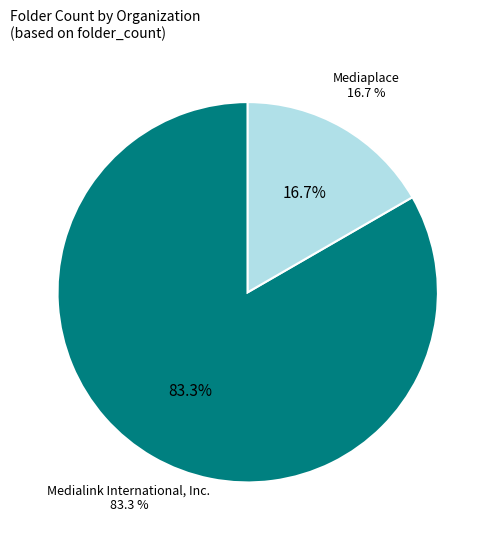

How many slices are in this pie chart?

2